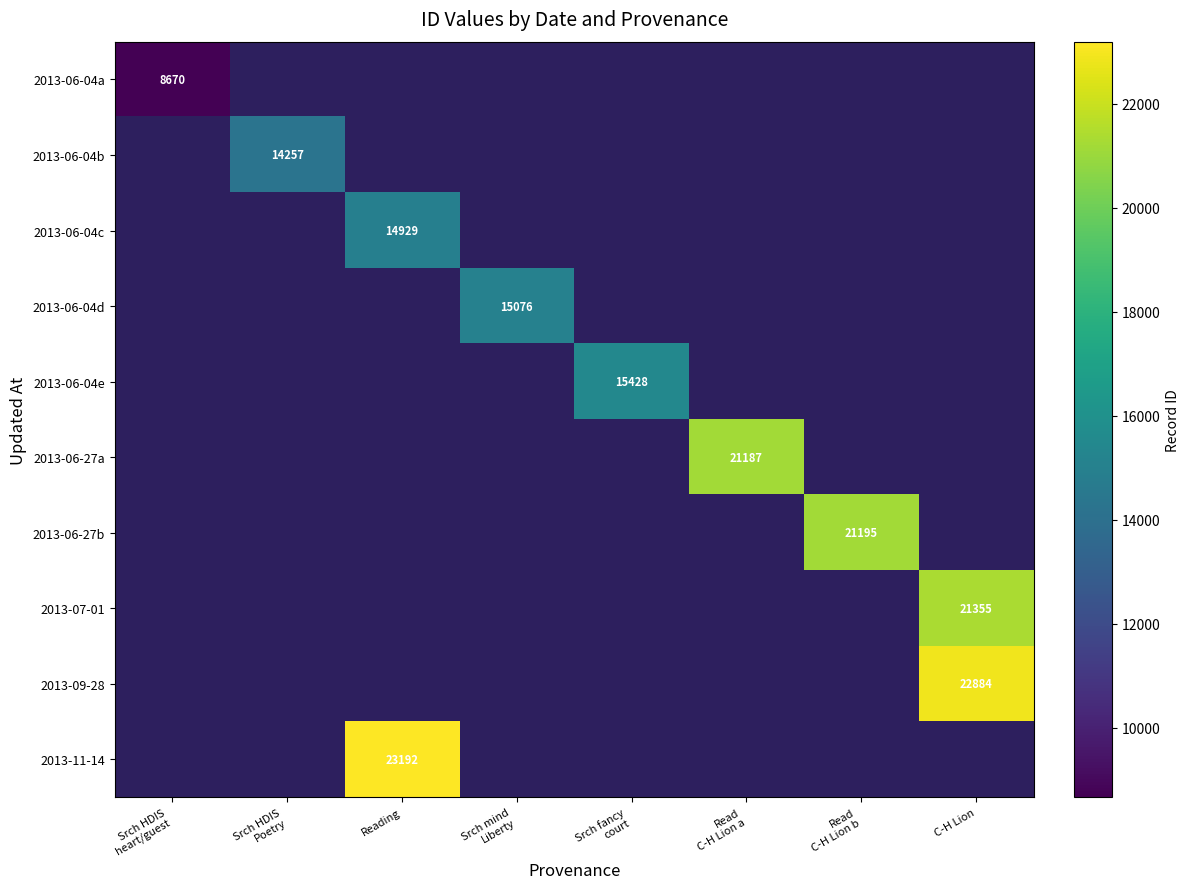

The 2013-06-04a series shows 8670.0 at Srch HDIS heart/guest. True or false?

True